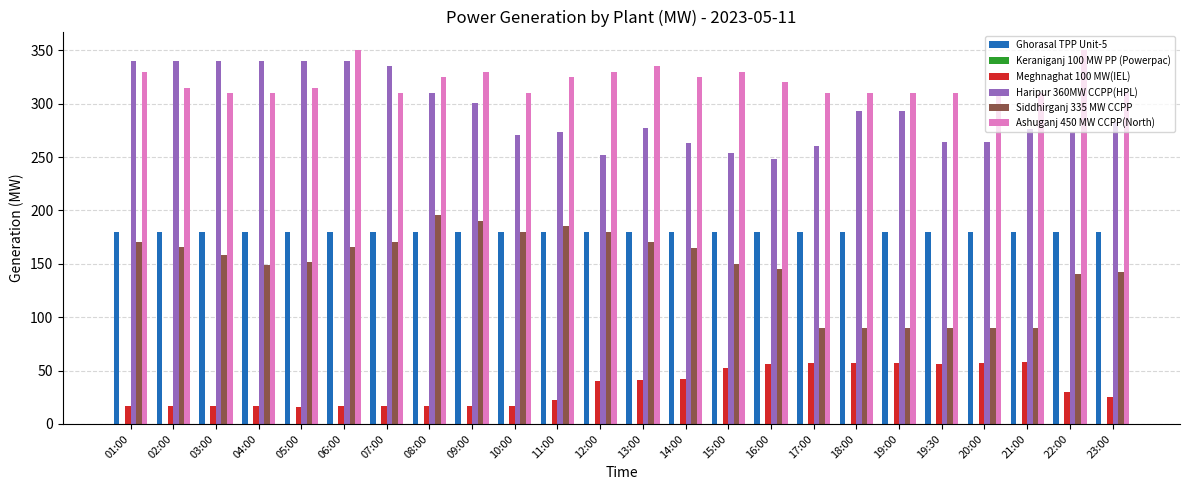

What is the sum of the Siddhirganj 335 MW CCPP values at 12:00 and 13:00?

350